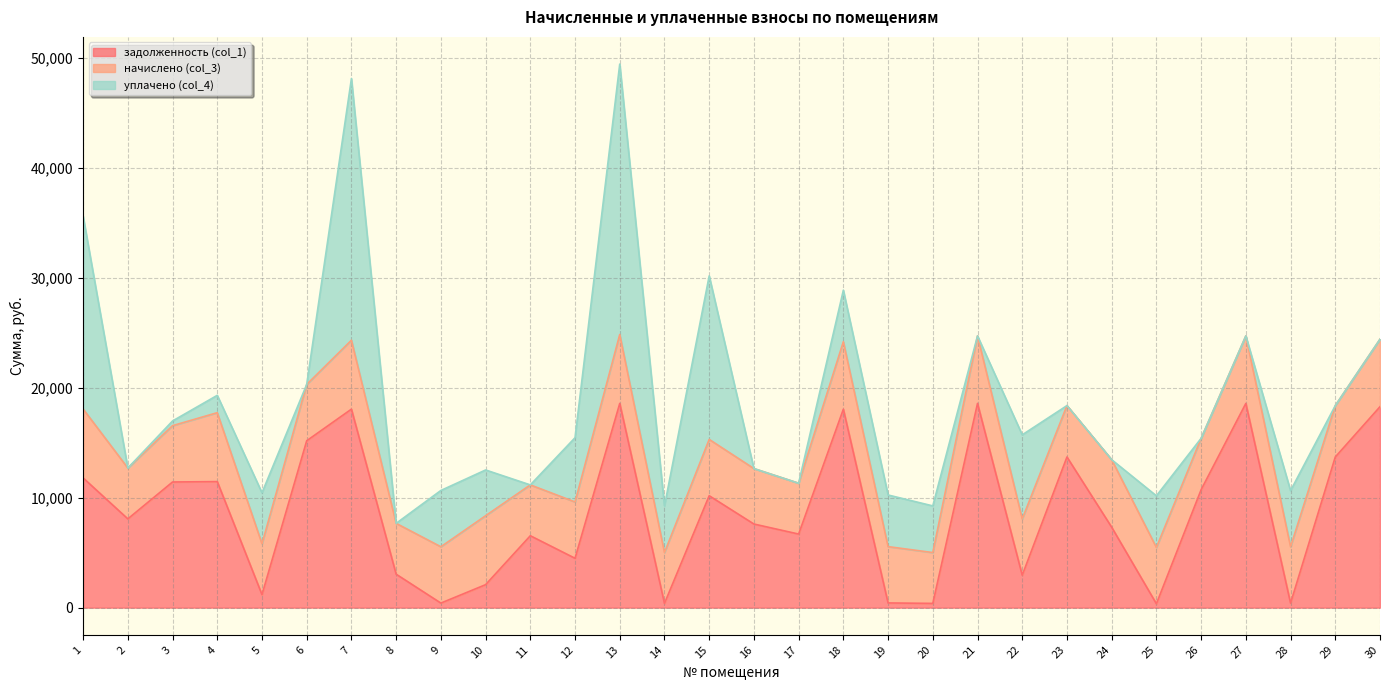

What is the sum of the начислено (col_3) values at 16 and 30?

11192.9